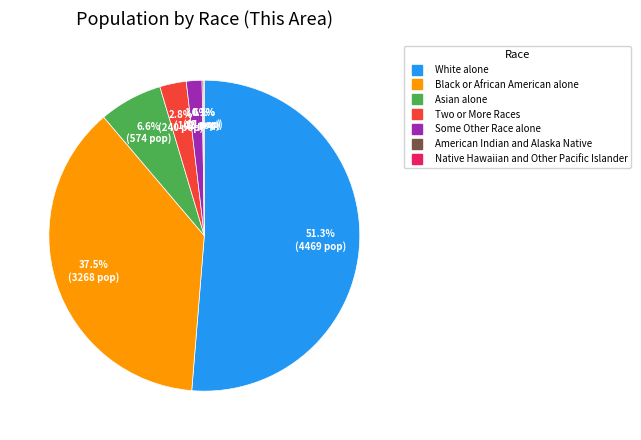

To the nearest percent, what portion does Some Other Race alone represent?

2%